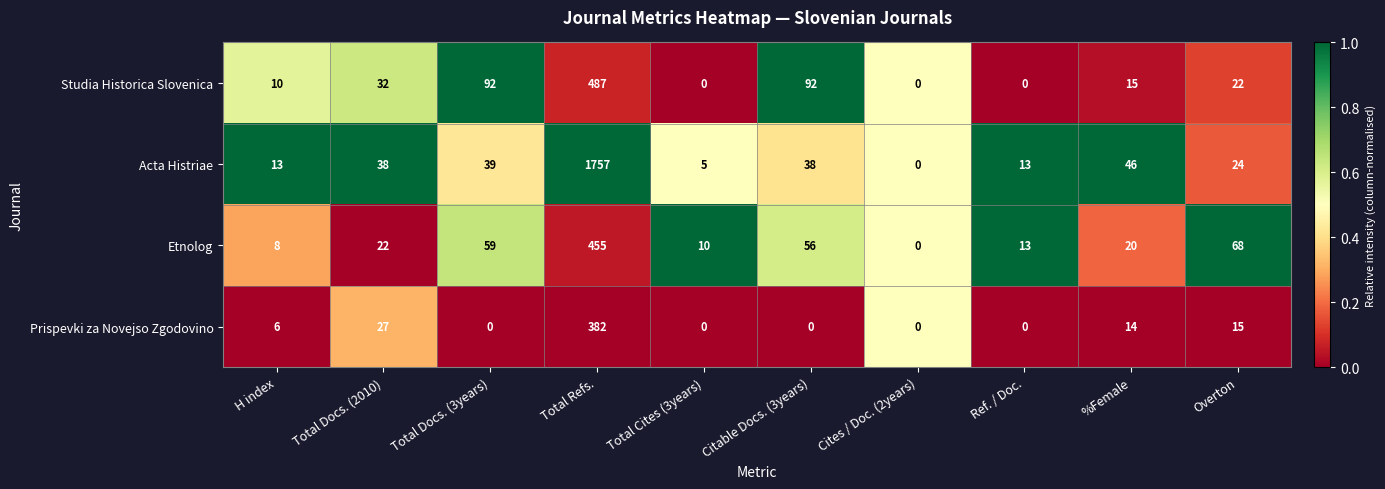

Which series has the widest spread of values?

Acta Histriae